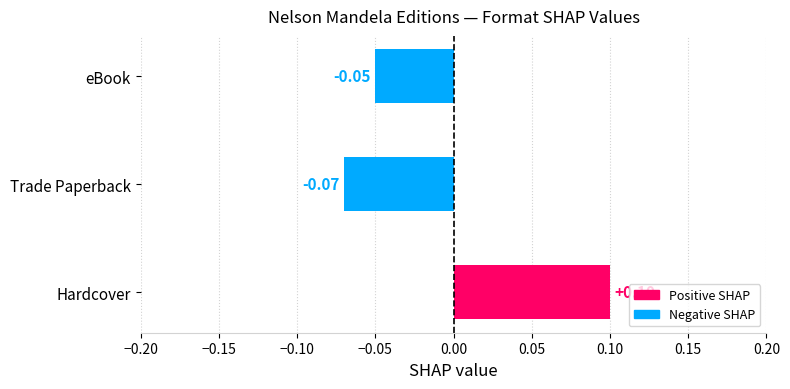

Which category has the highest value across all series?

Hardcover